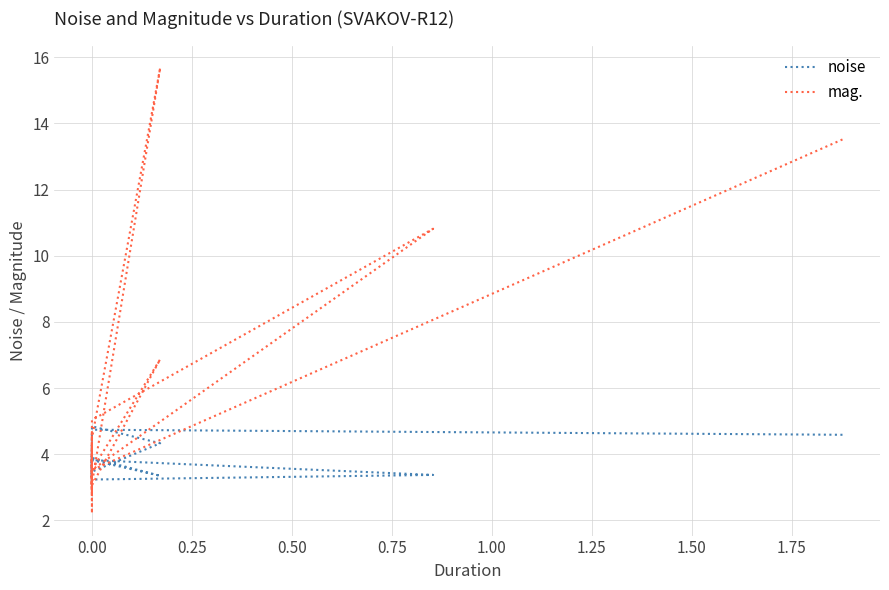

True or false: noise and mag. cross at least once.

True